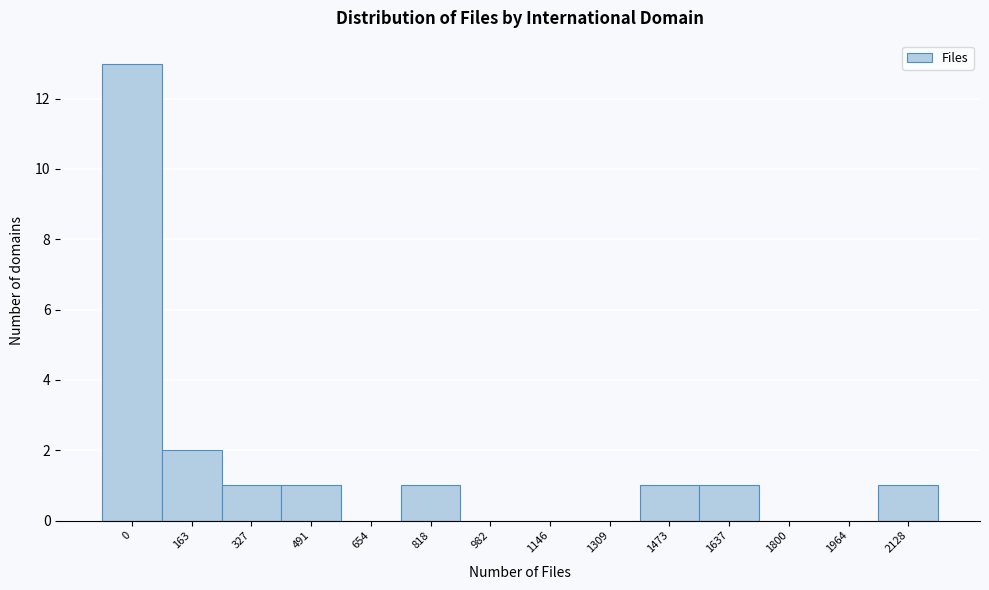

Reading left to right, extract all data points from this chart.

0=13	163=2	327=1	491=1	654=0	818=1	982=0	1146=0	1309=0	1473=1	1637=1	1800=0	1964=0	2128=1